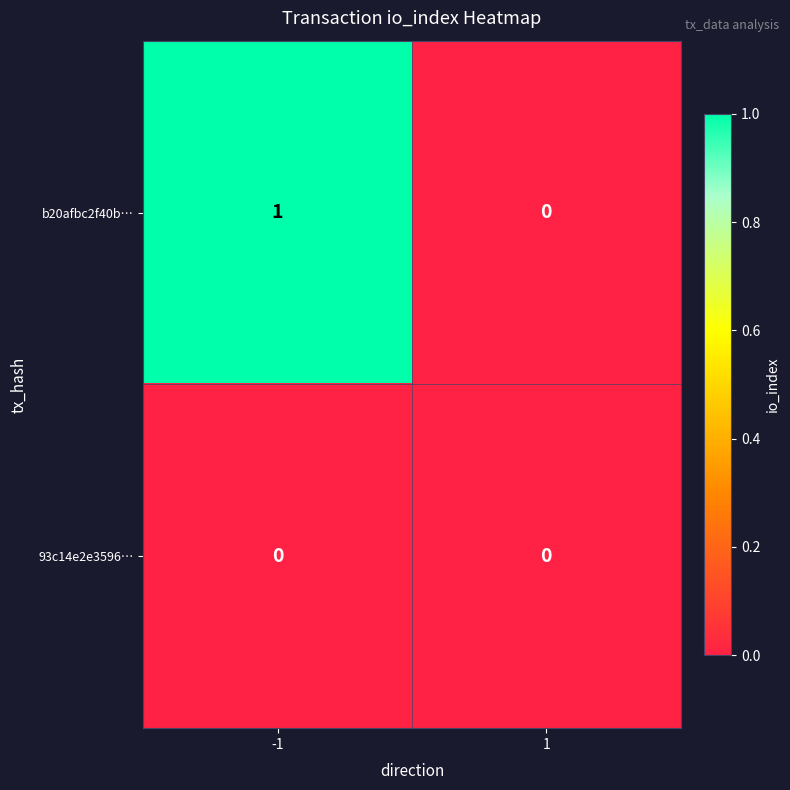

Between -1 and 1, which series saw the biggest shift?

b20afbc2f40b…